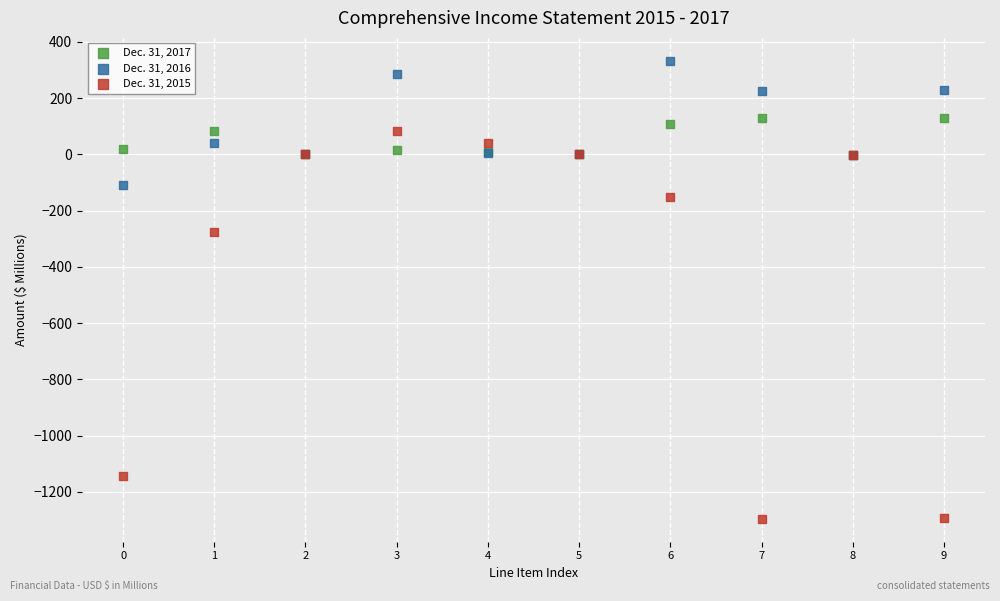

What are all the series names shown in the legend?

Dec. 31, 2017, Dec. 31, 2016, Dec. 31, 2015